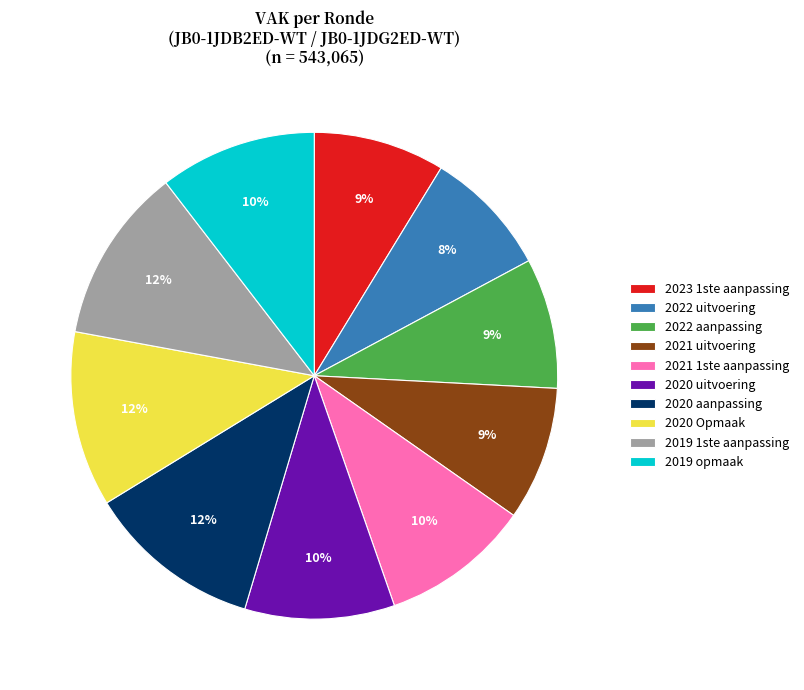

To the nearest percent, what percentage of the pie is 2020 uitvoering?

10%